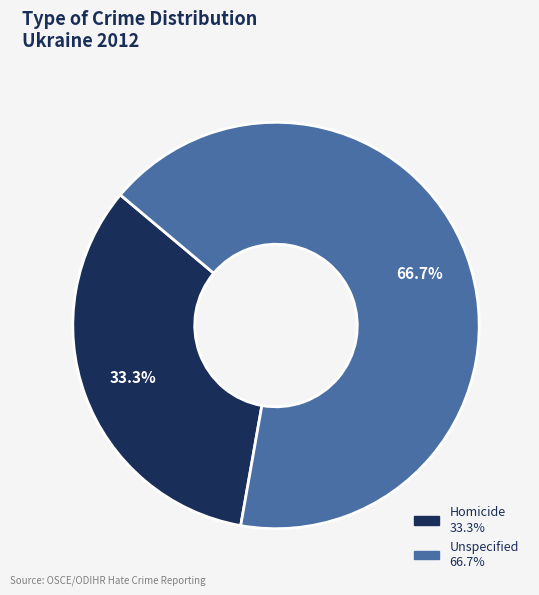

To the nearest percent, what is the difference between the largest and smallest slice percentages?

33%